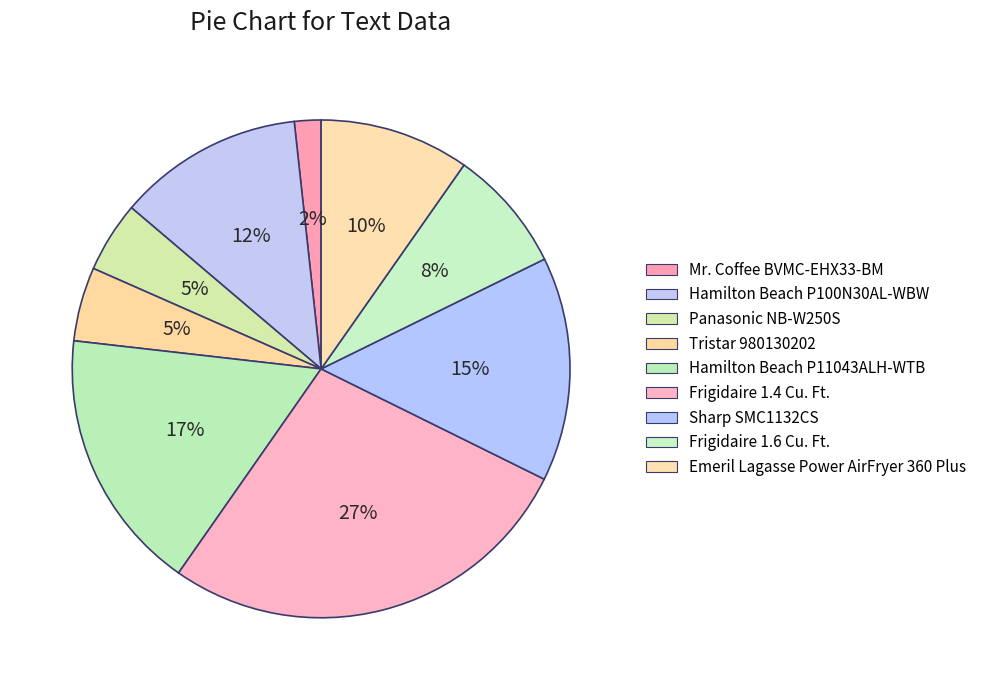

Which category has the biggest portion of the pie?

Frigidaire 1.4 Cu. Ft.